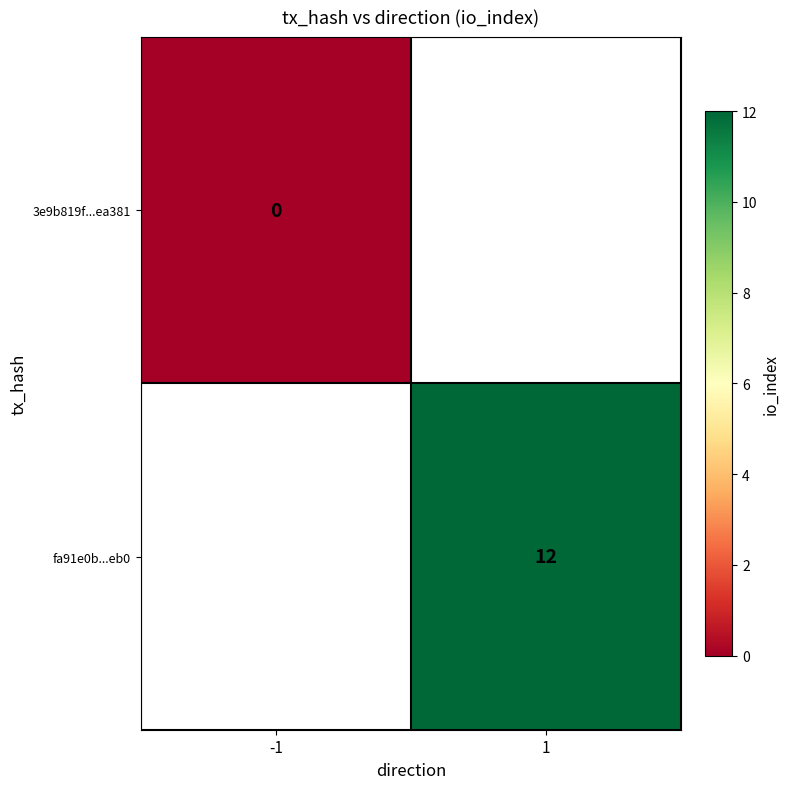

The value of fa91e0b...eb0 at 1 is 8. True or false?

False